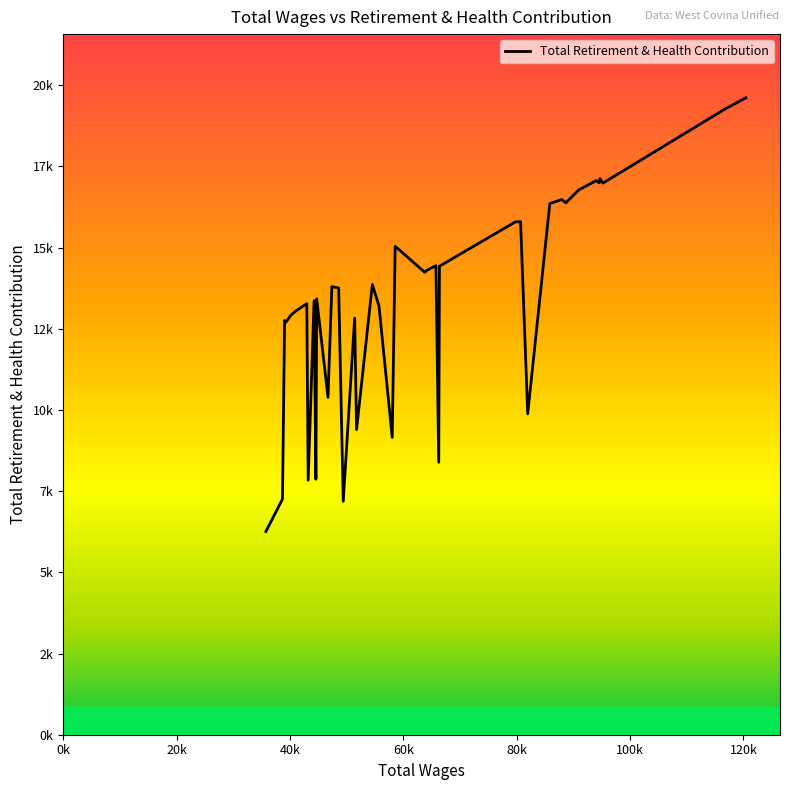

Does the chart have visible grid lines?

No